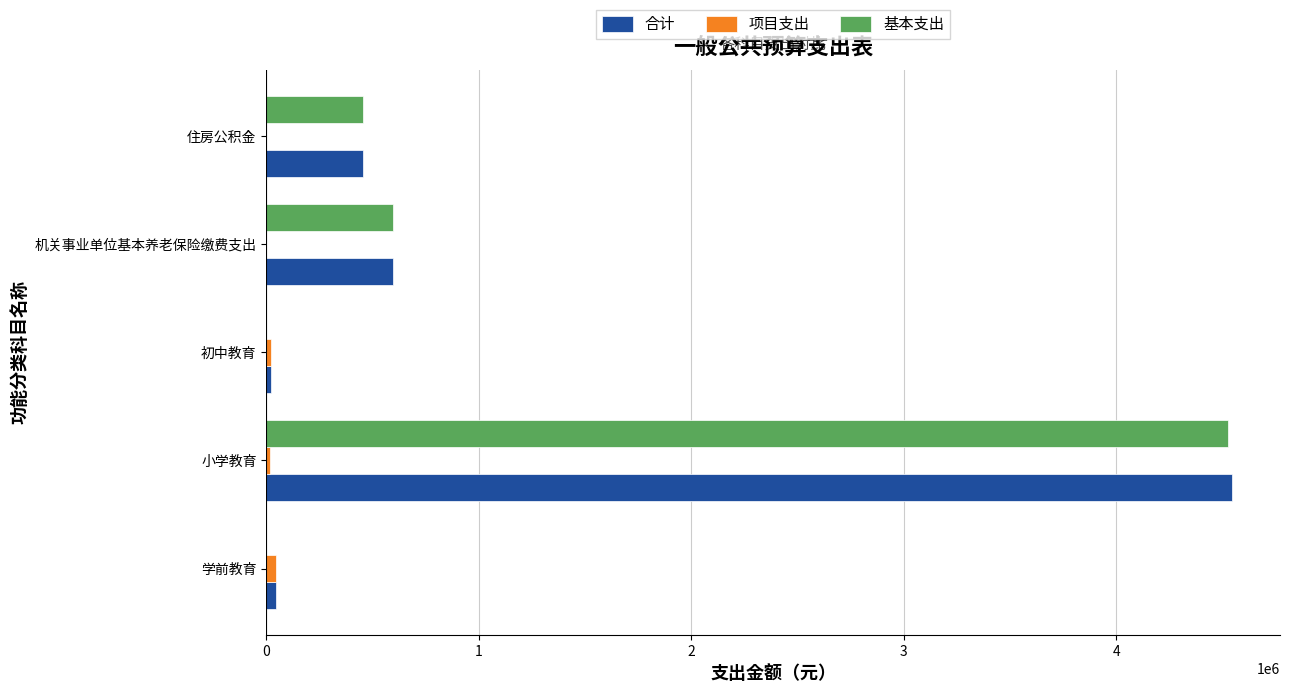

The value of 合计 at 住房公积金 is 137986.0. True or false?

False